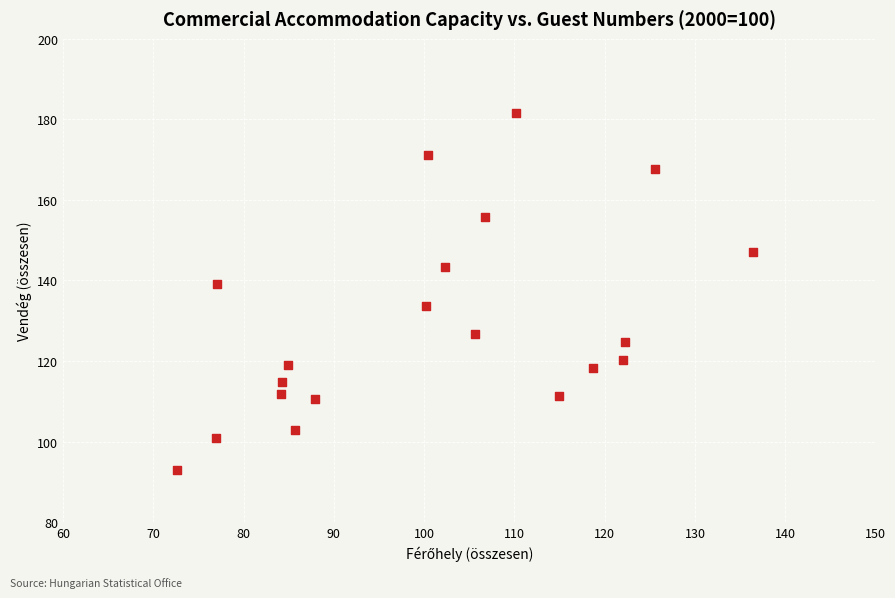

What is the range of X values (max minus min)?

63.8